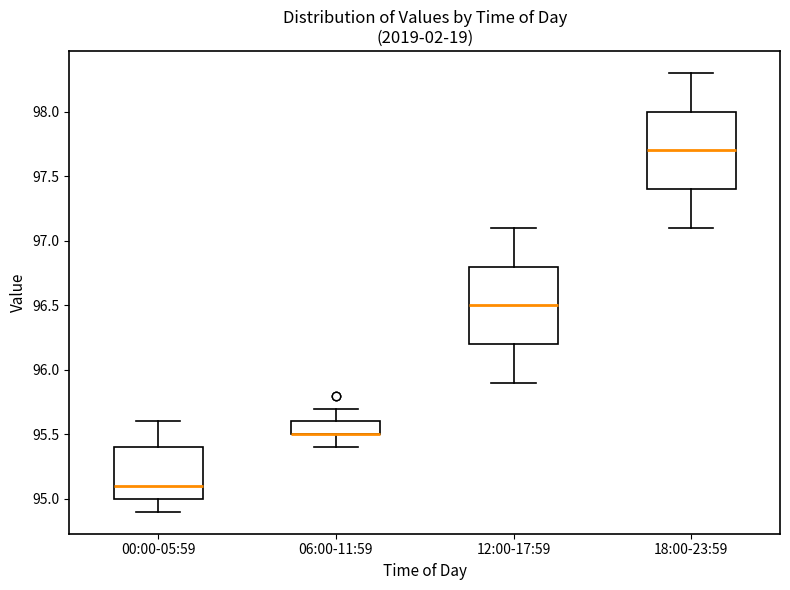

Where is the lower edge of the box for 12:00-17:59 on the y-axis? The values are not printed on the chart, so give them approximately, as read against the axis.

96.2